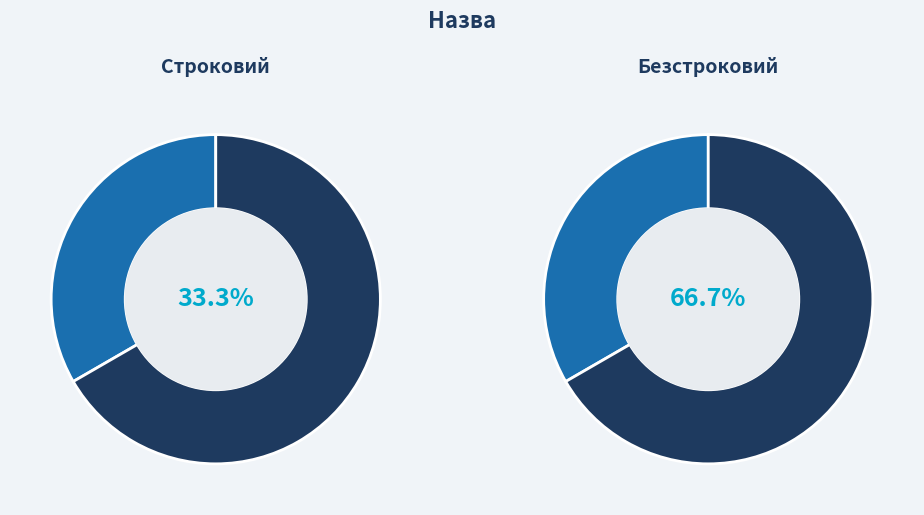

To the nearest percent, what portion does Строковий represent?

33%